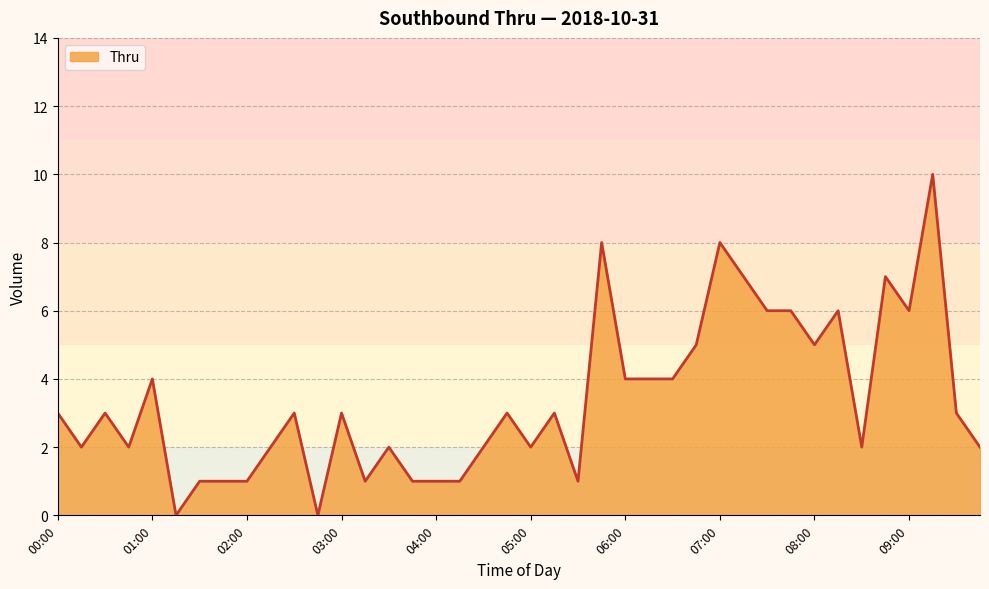

What is the difference between the maximum and minimum values?

10